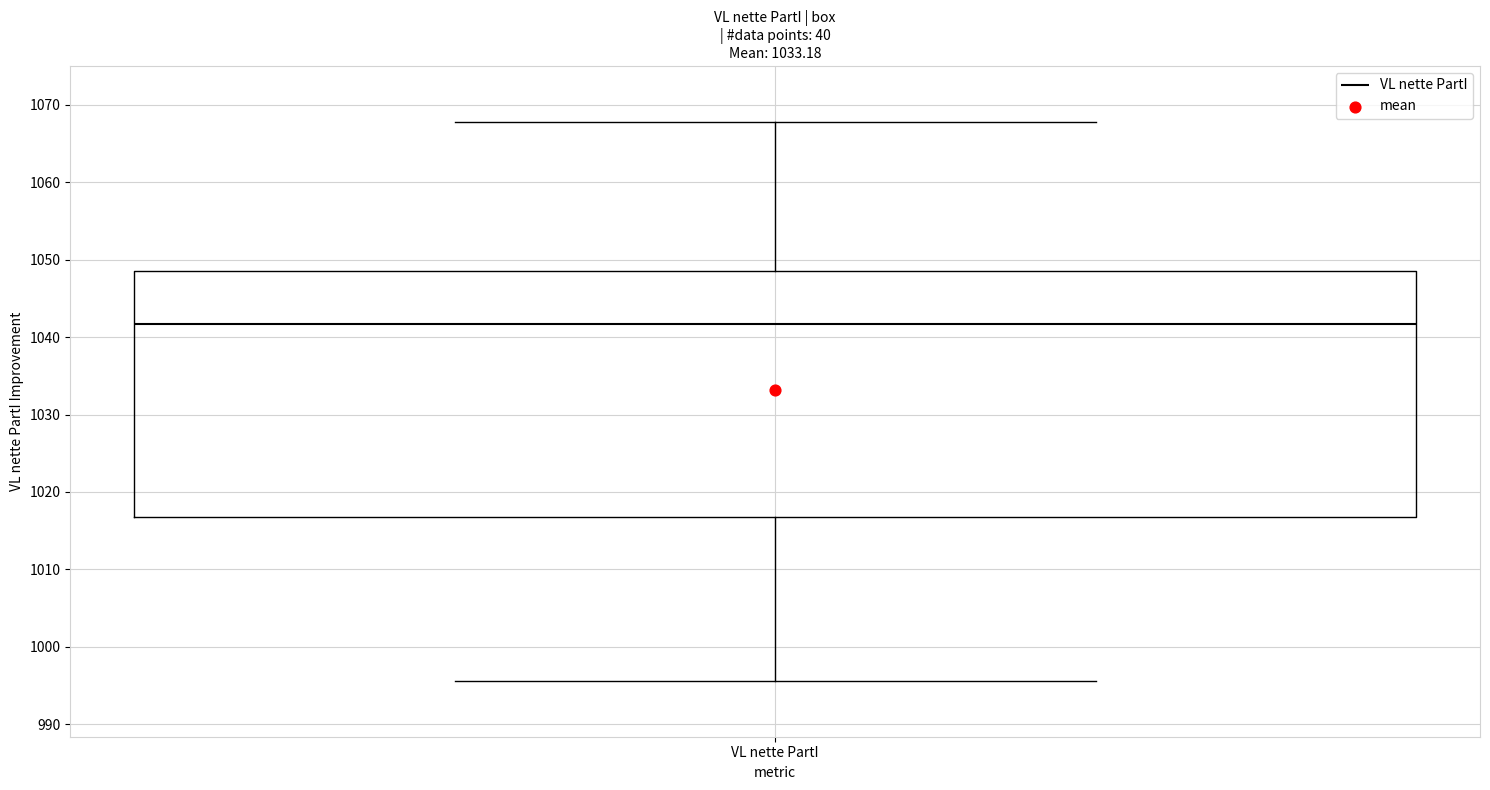

Where is the upper edge of the box for VL nette PartI on the y-axis? The values are not printed on the chart, so give them approximately, as read against the axis.

1049